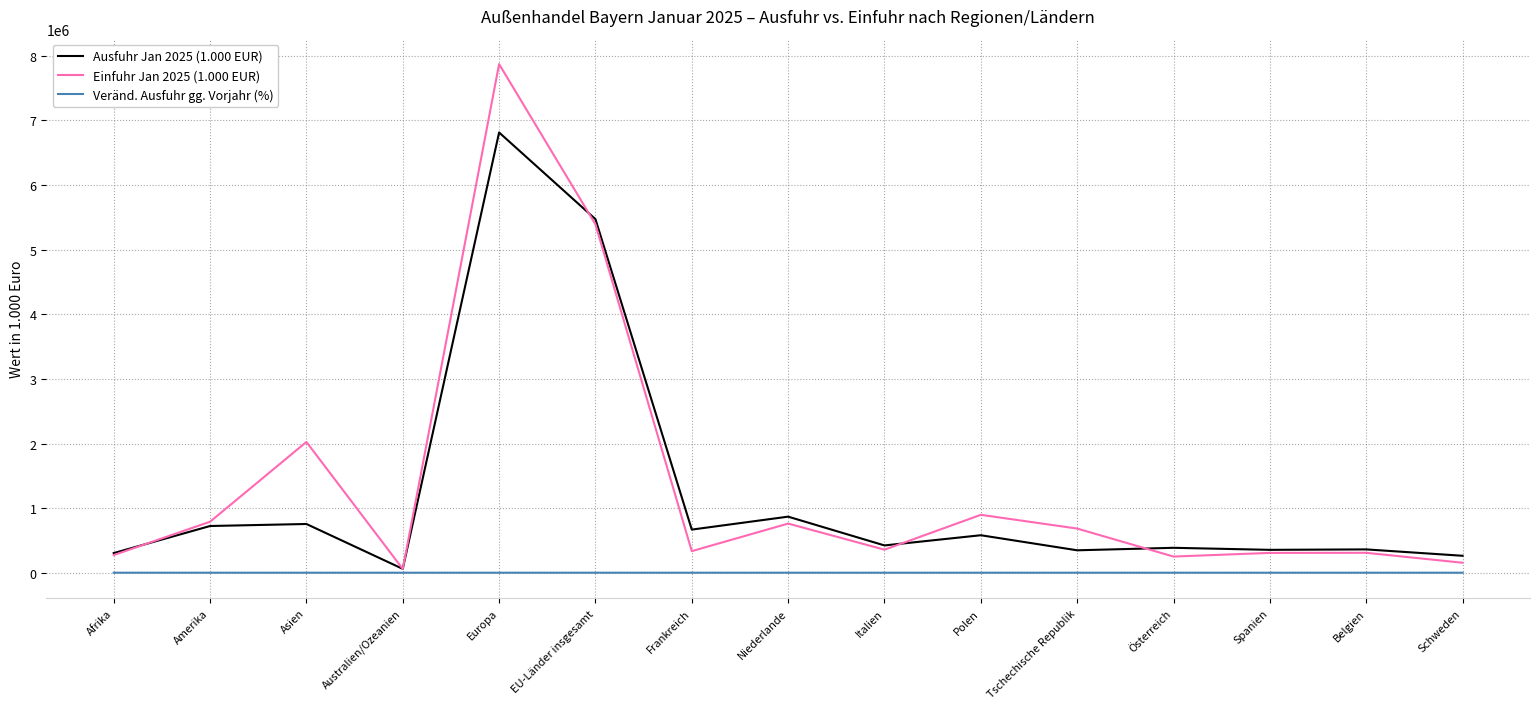

Which series has the largest range (max minus min)?

Einfuhr Jan 2025 (1.000 EUR)